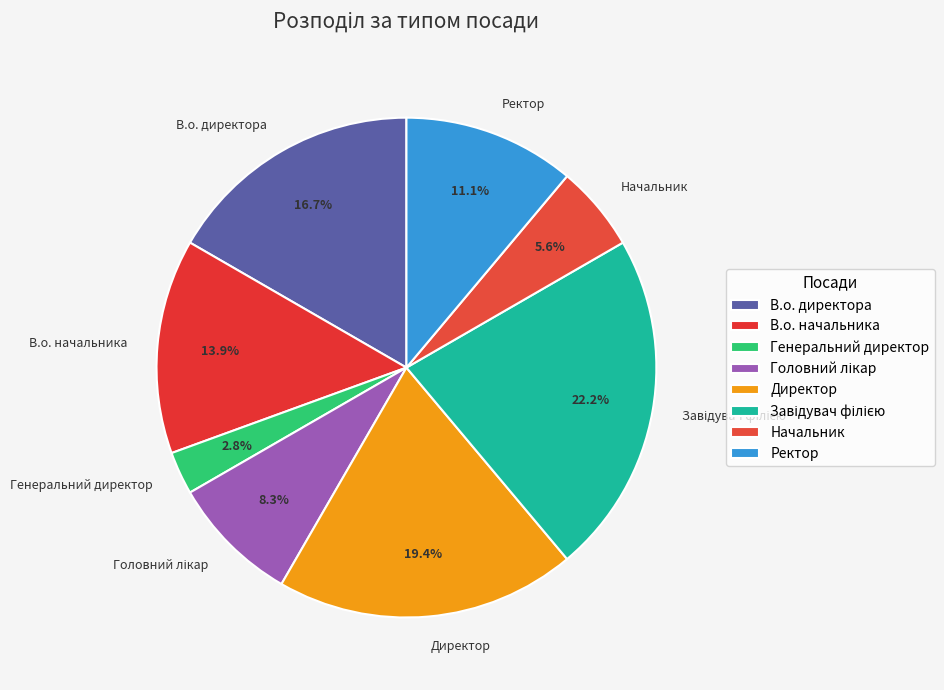

Is there any slice that represents more than half of the pie?

No